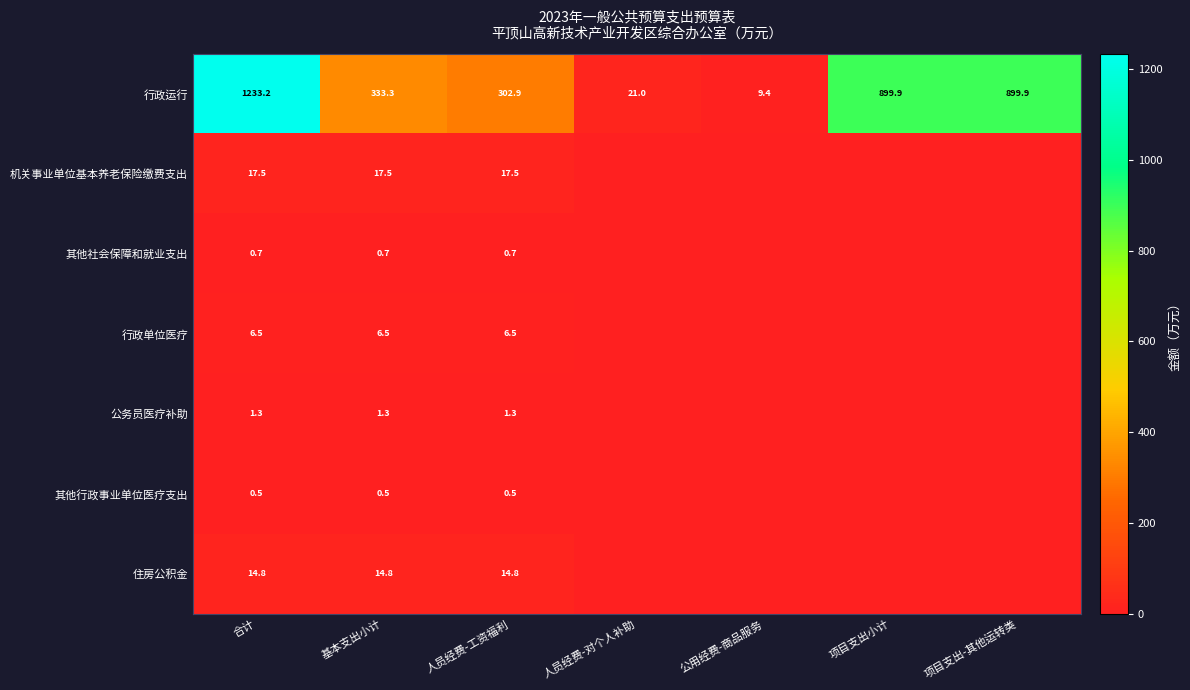

At 人员经费-工资福利, list the series in order from smallest to largest.

其他行政事业单位医疗支出, 其他社会保障和就业支出, 公务员医疗补助, 行政单位医疗, 住房公积金, 机关事业单位基本养老保险缴费支出, 行政运行